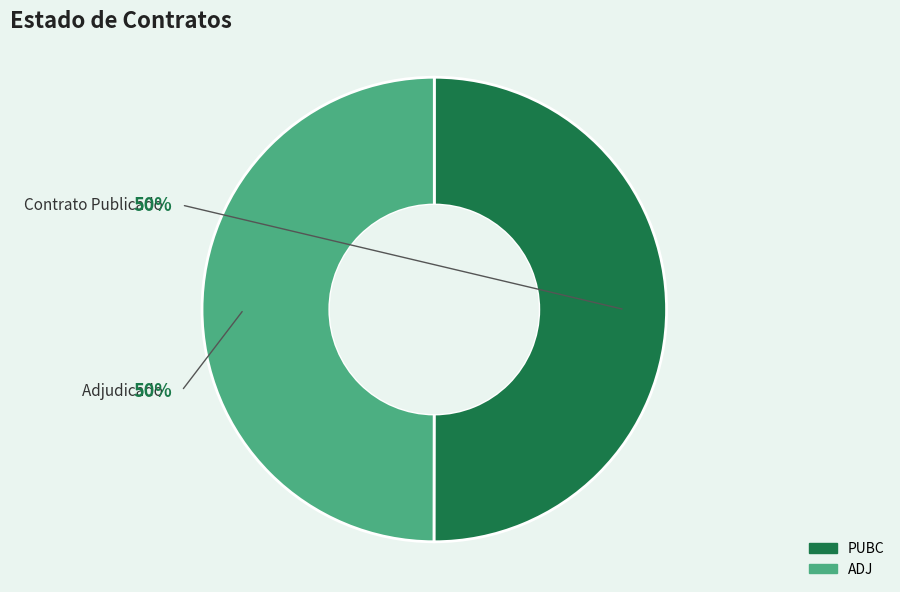

Count the number of slices in the pie.

2